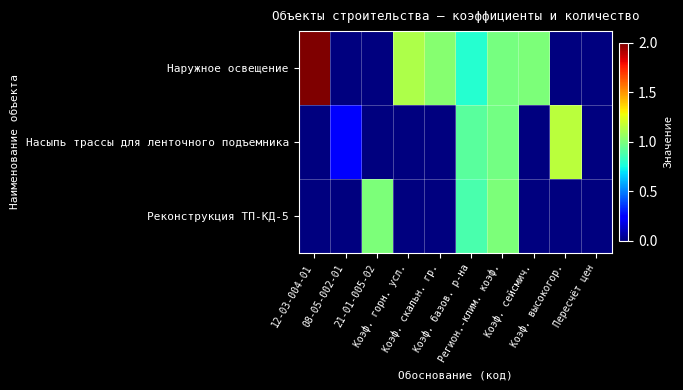

Which series has the widest spread of values?

Наружное освещение